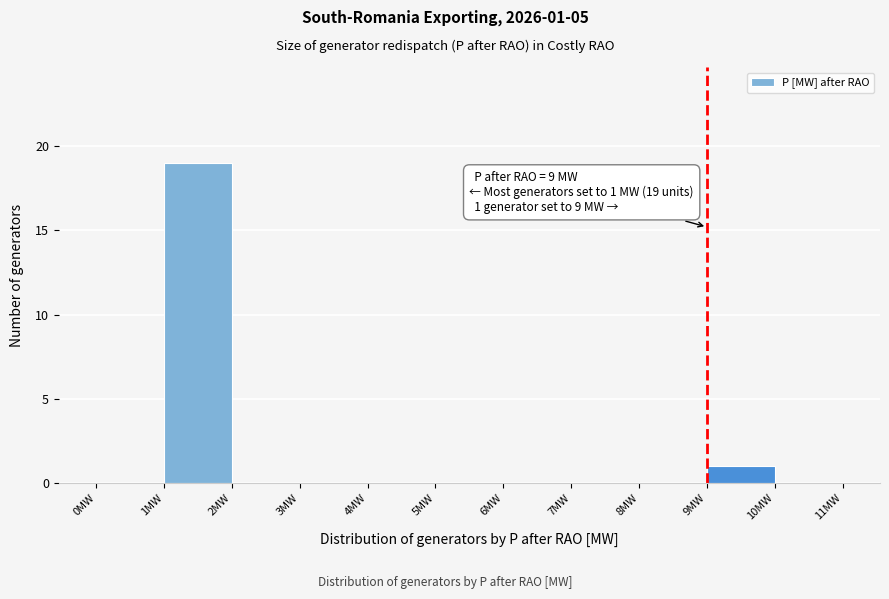

Which range on the x-axis has the tallest bar?

1 to 2